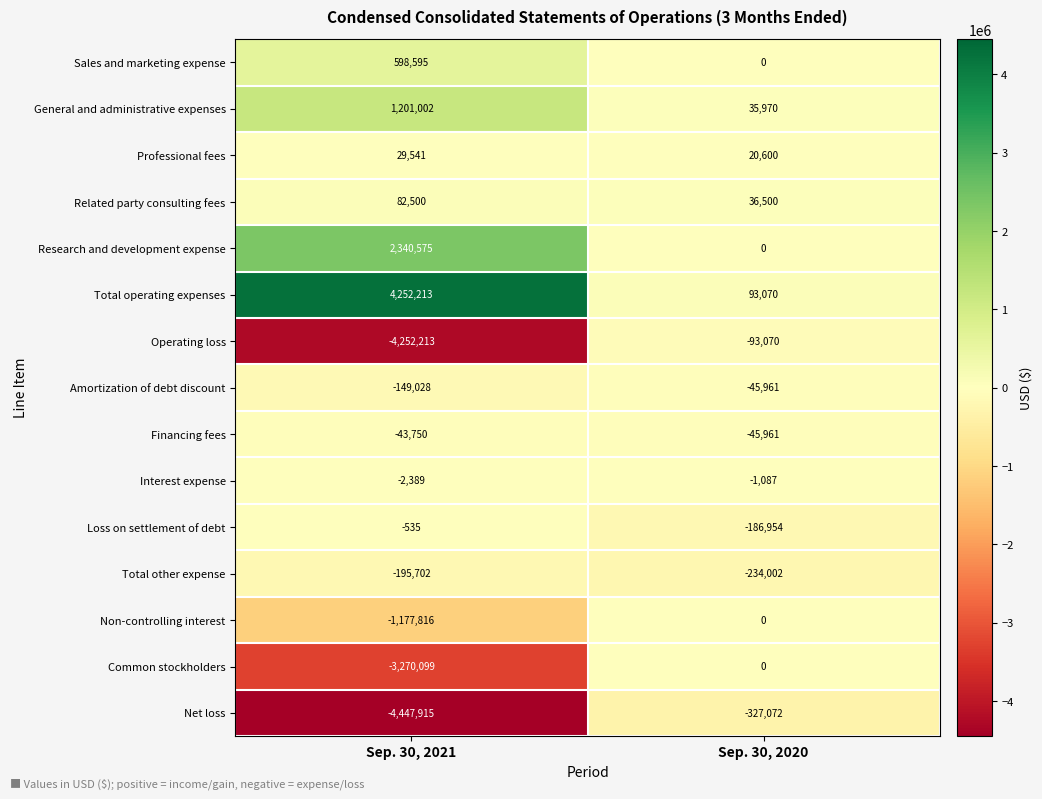

At which category does the chart reach its minimum across all series?

Sep. 30, 2021